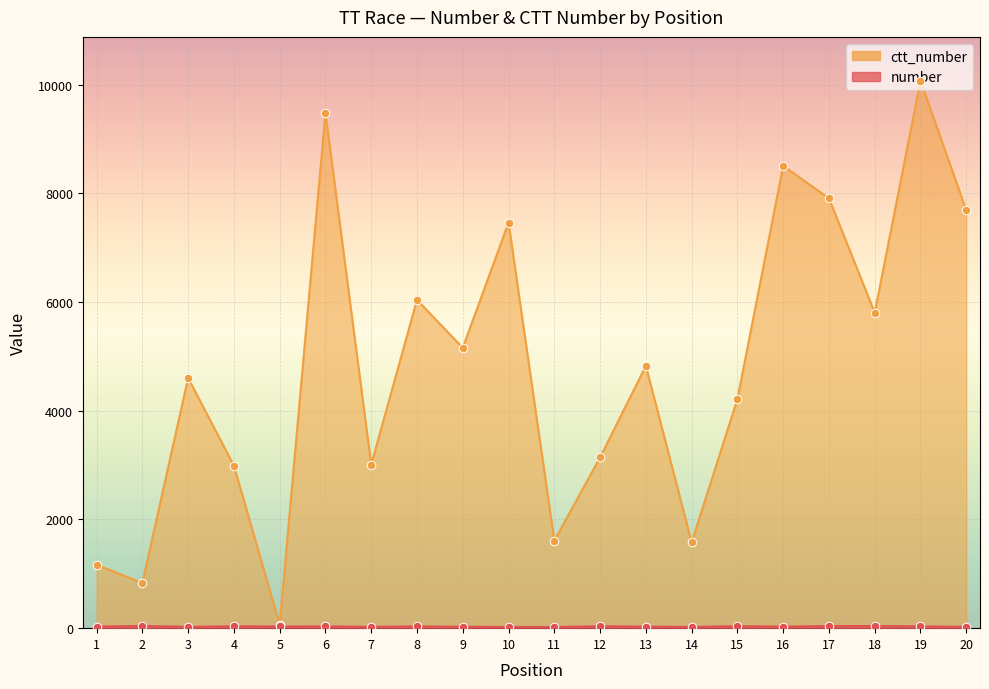

What is the total value across all series at 13?

4853